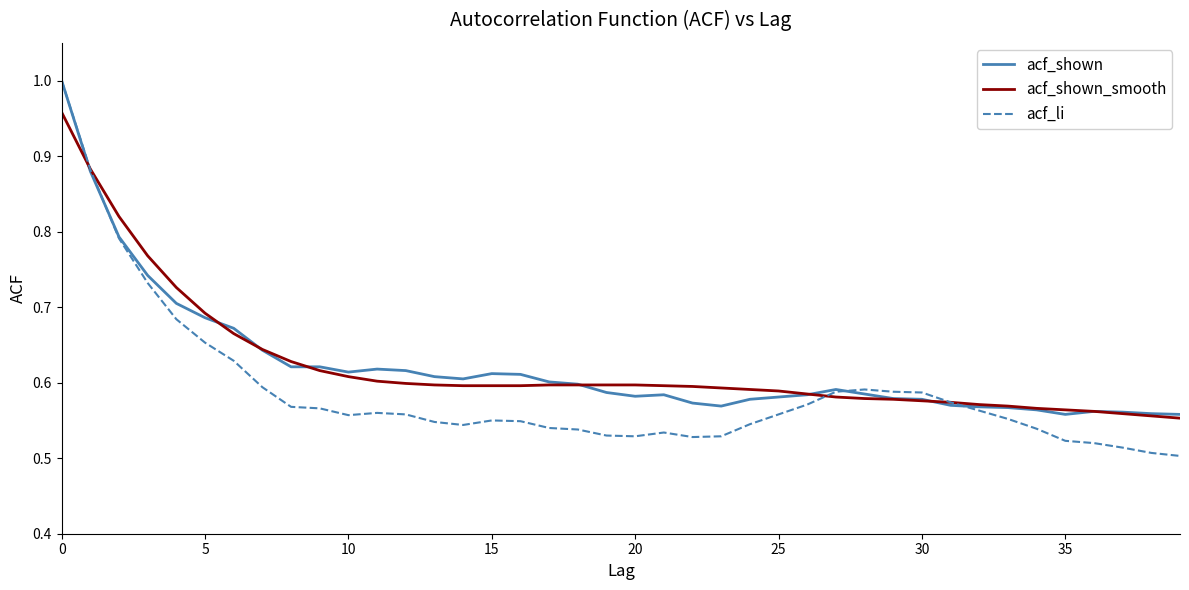

Which series has the widest spread of values?

acf_li